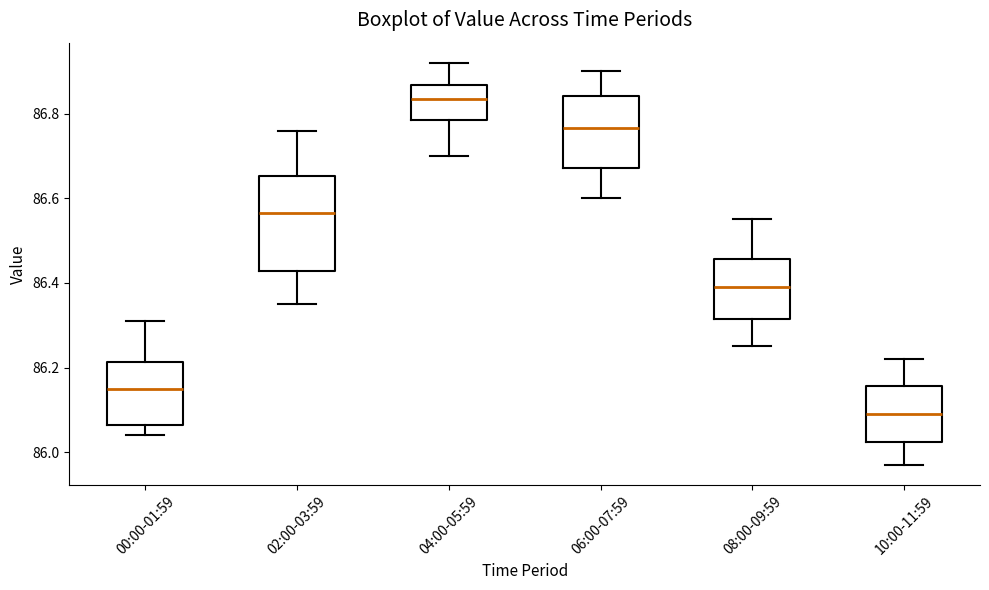

Which box is the tallest, from its lower edge to its upper edge?

02:00-03:59